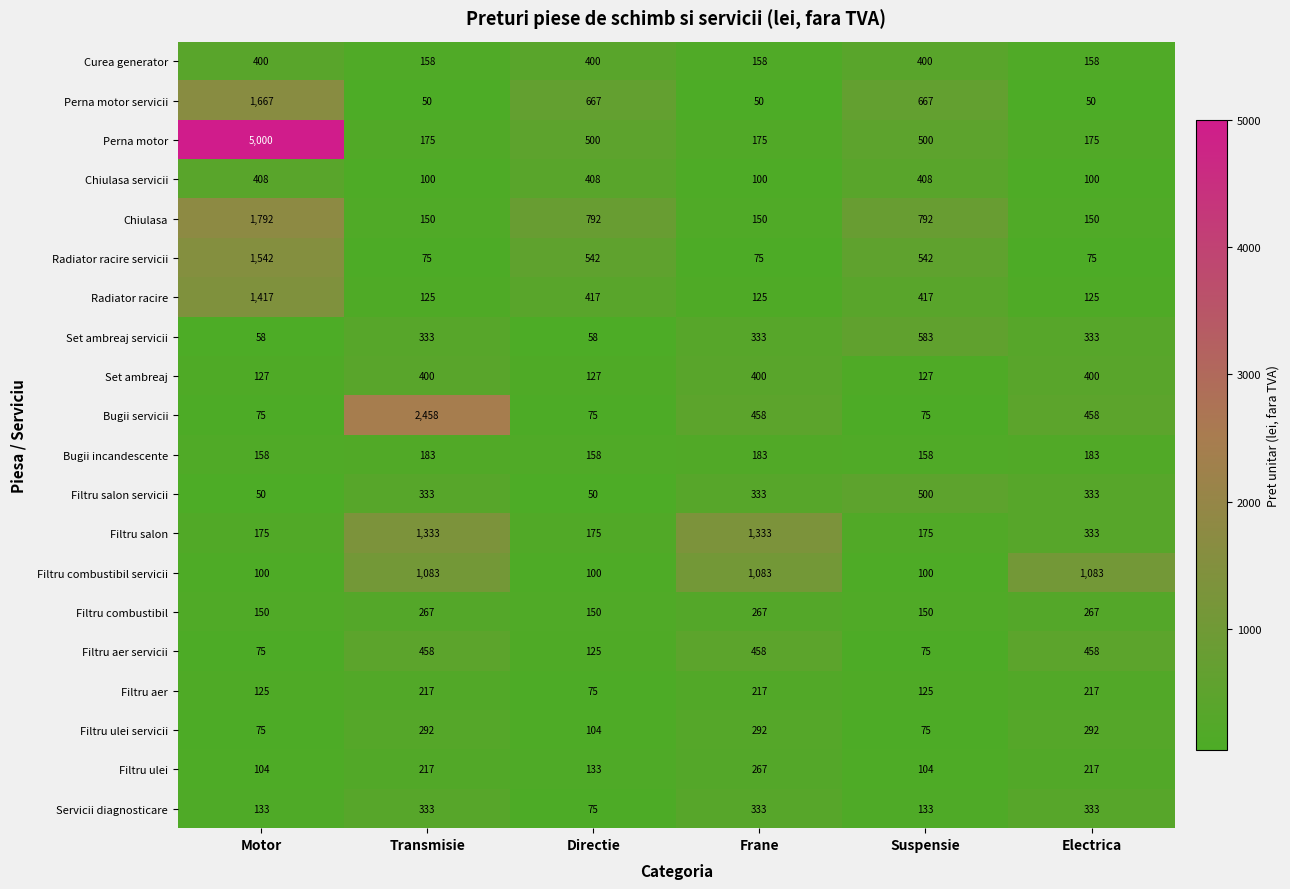

The value of Curea generator at Directie is 220. True or false?

False